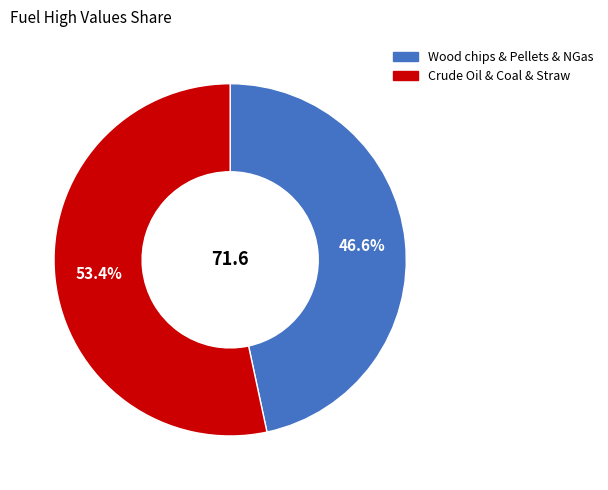

Is there a majority slice in this chart?

Yes